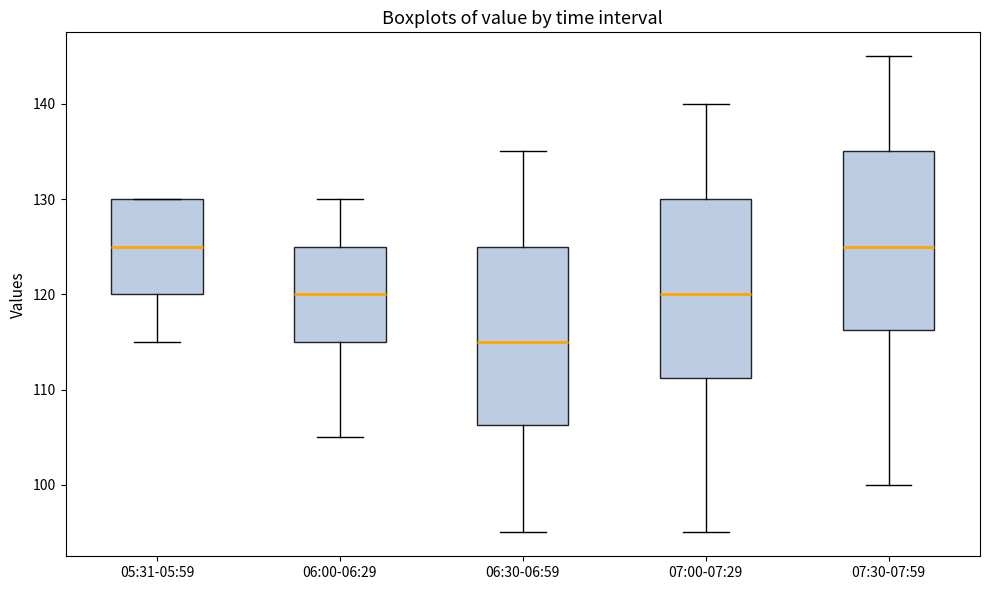

Reading left to right, read every box against the y-axis: the position of its median line, the range the box covers, and the ends of its whiskers. The values are not printed on the chart, so give them approximately, as read against the axis.

05:31-05:59: median 125, box 120 to 130, whiskers 115 to 130
06:00-06:29: median 120, box 115 to 125, whiskers 105 to 130
06:30-06:59: median 115, box 106 to 125, whiskers 95 to 135
07:00-07:29: median 120, box 111 to 130, whiskers 95 to 140
07:30-07:59: median 125, box 116 to 135, whiskers 100 to 145